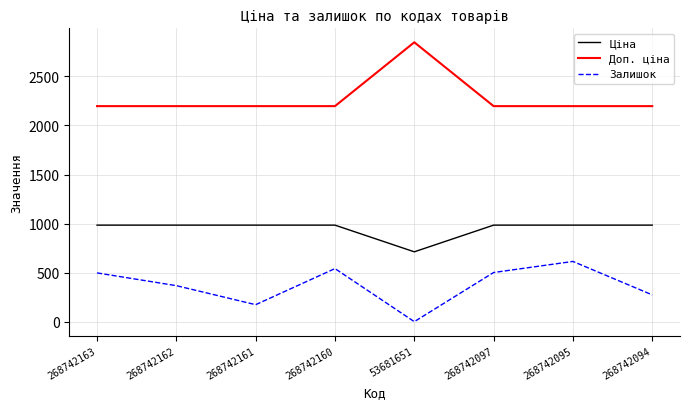

Is the value of Залишок at 268742094 greater than the value of Доп. ціна at 268742094?

No